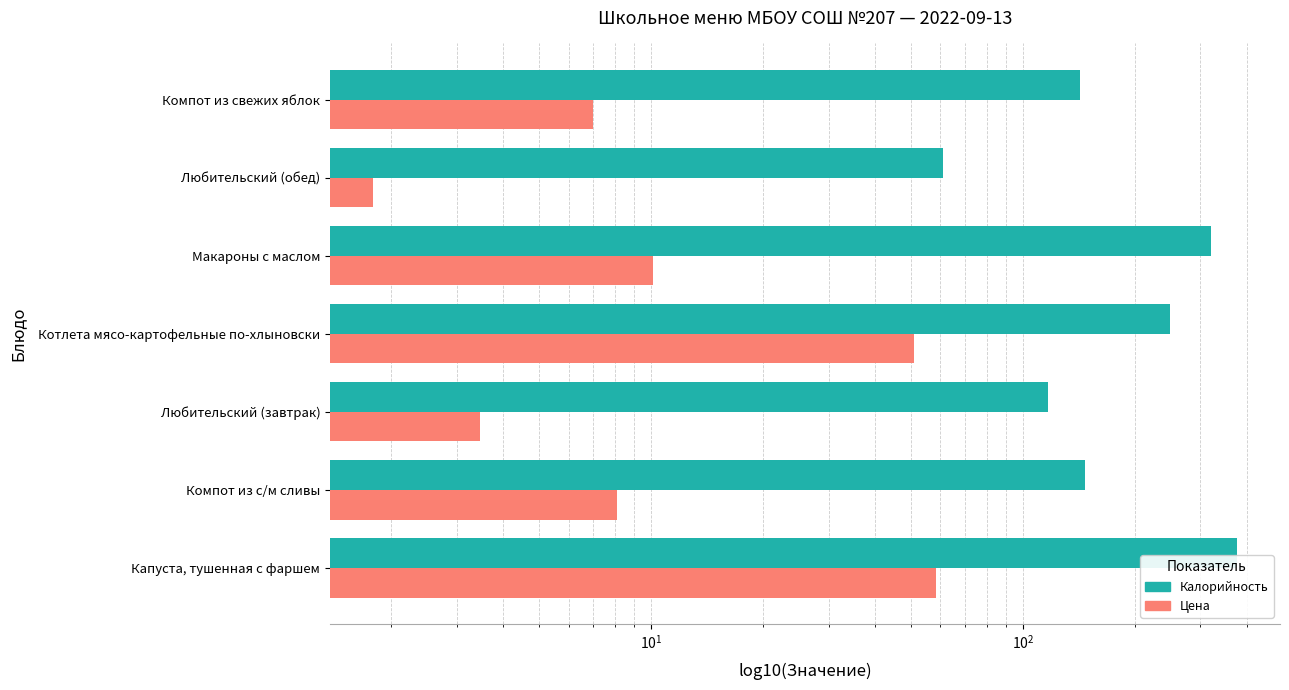

At how many categories does at least one series exceed 116?

6